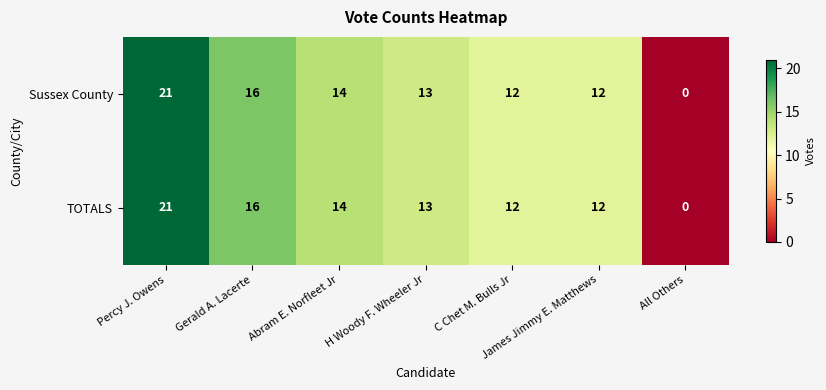

How many data points does each series have?

7